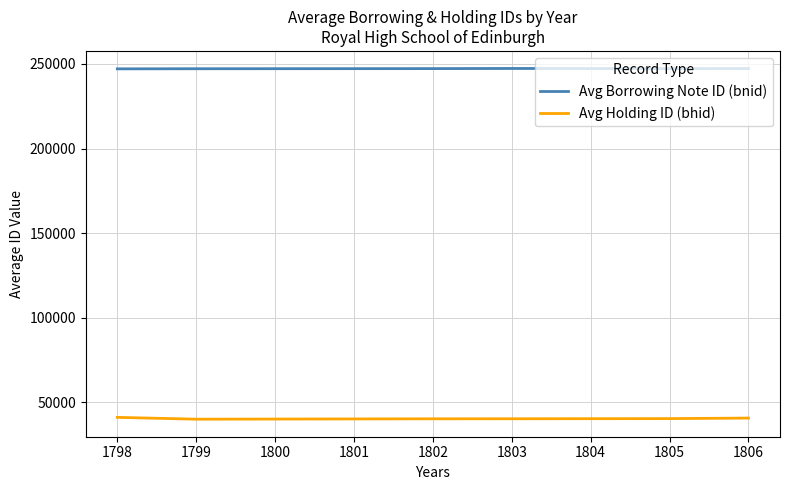

At 1806, list the series in order from smallest to largest.

Avg Holding ID (bhid), Avg Borrowing Note ID (bnid)